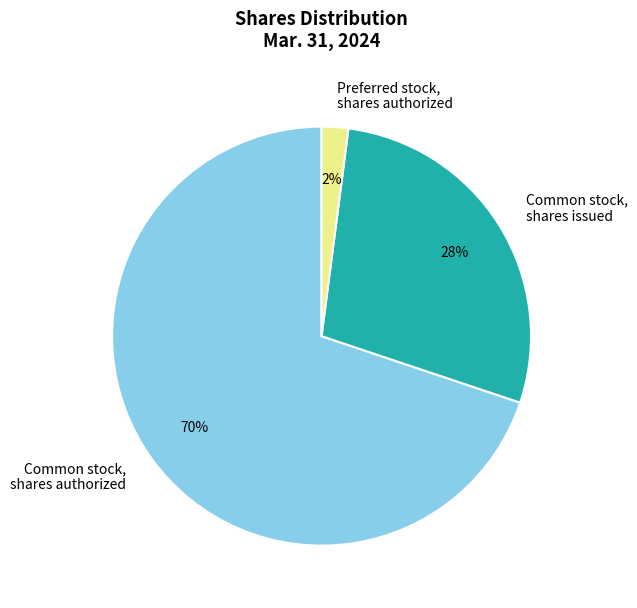

The Preferred stock, shares authorized slice represents 2% of the pie. True or false?

True